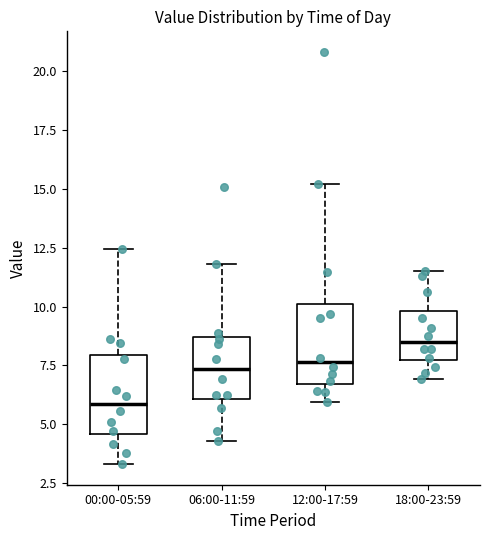

Reading left to right, transcribe this box plot: for each box, give where its median line is, the range the box spans, and where its two whiskers end, as read against the y-axis. The values are not printed on the chart, so give them approximately, as read against the axis.

00:00-05:59: median 6.0, box 4.5 to 8.0, whiskers 3.5 to 12.5
06:00-11:59: median 7.5, box 6.0 to 8.5, whiskers 4.5 to 12.0
12:00-17:59: median 7.5, box 6.5 to 10.0, whiskers 6.0 to 15.0
18:00-23:59: median 8.5, box 7.5 to 10.0, whiskers 7.0 to 11.5